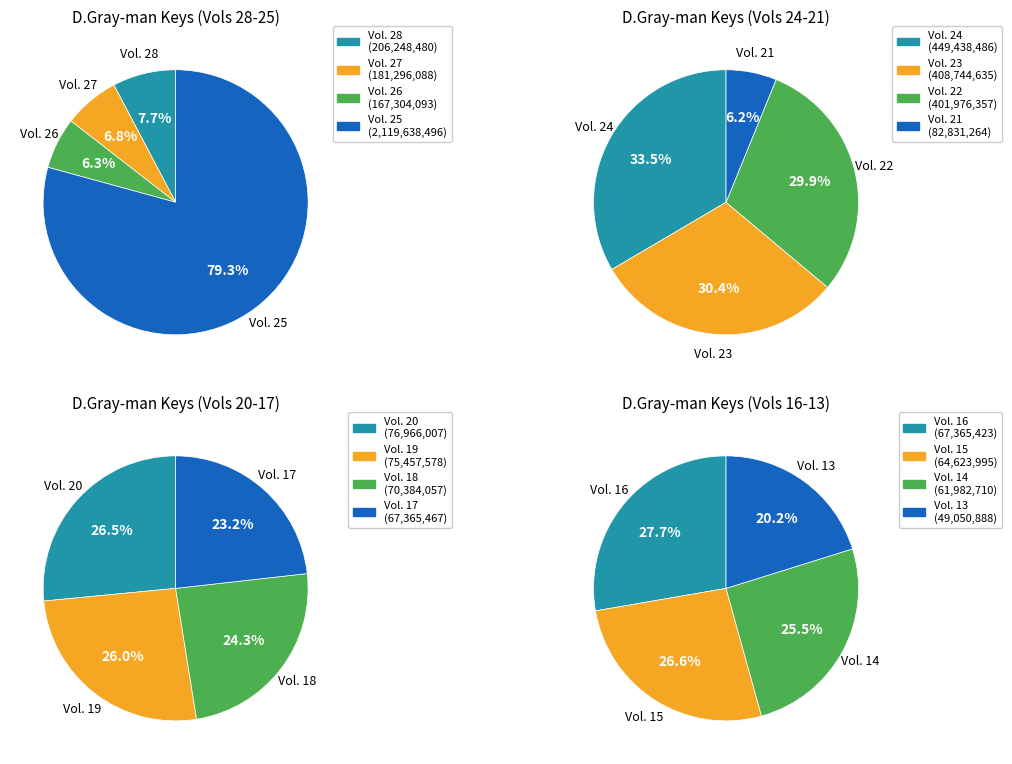

Is it true that Vol. 20 is 12% of the pie?

False